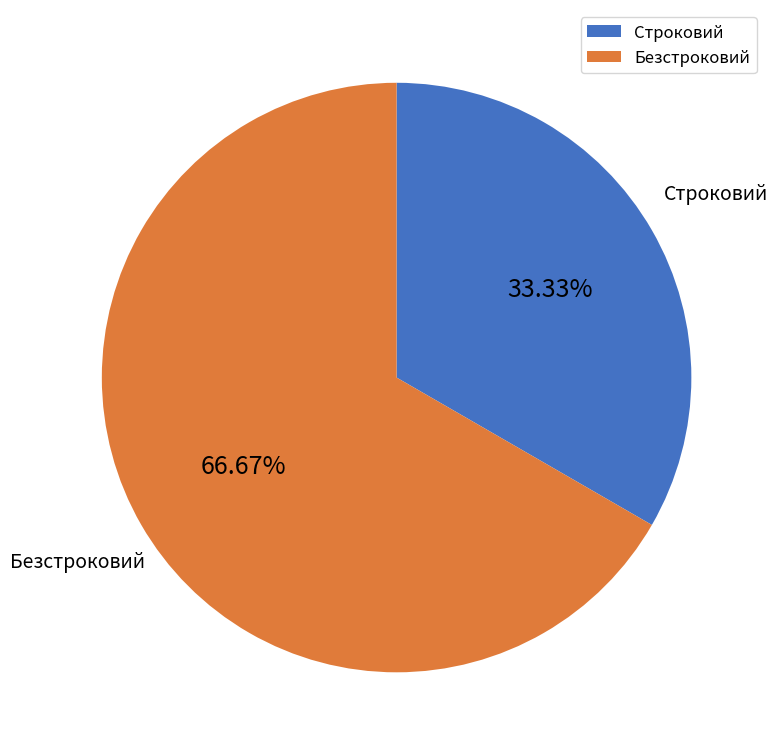

Count the number of slices in the pie.

2